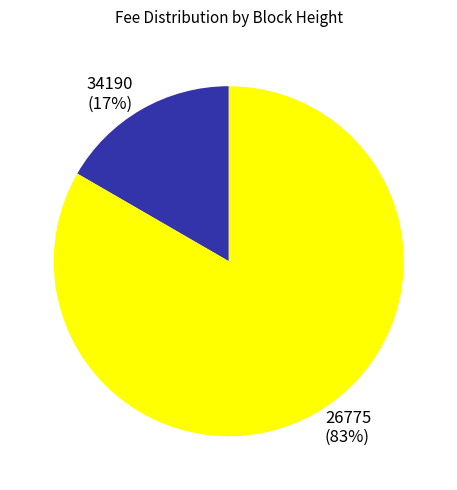

Between 26775 and 34190, which is larger?

26775